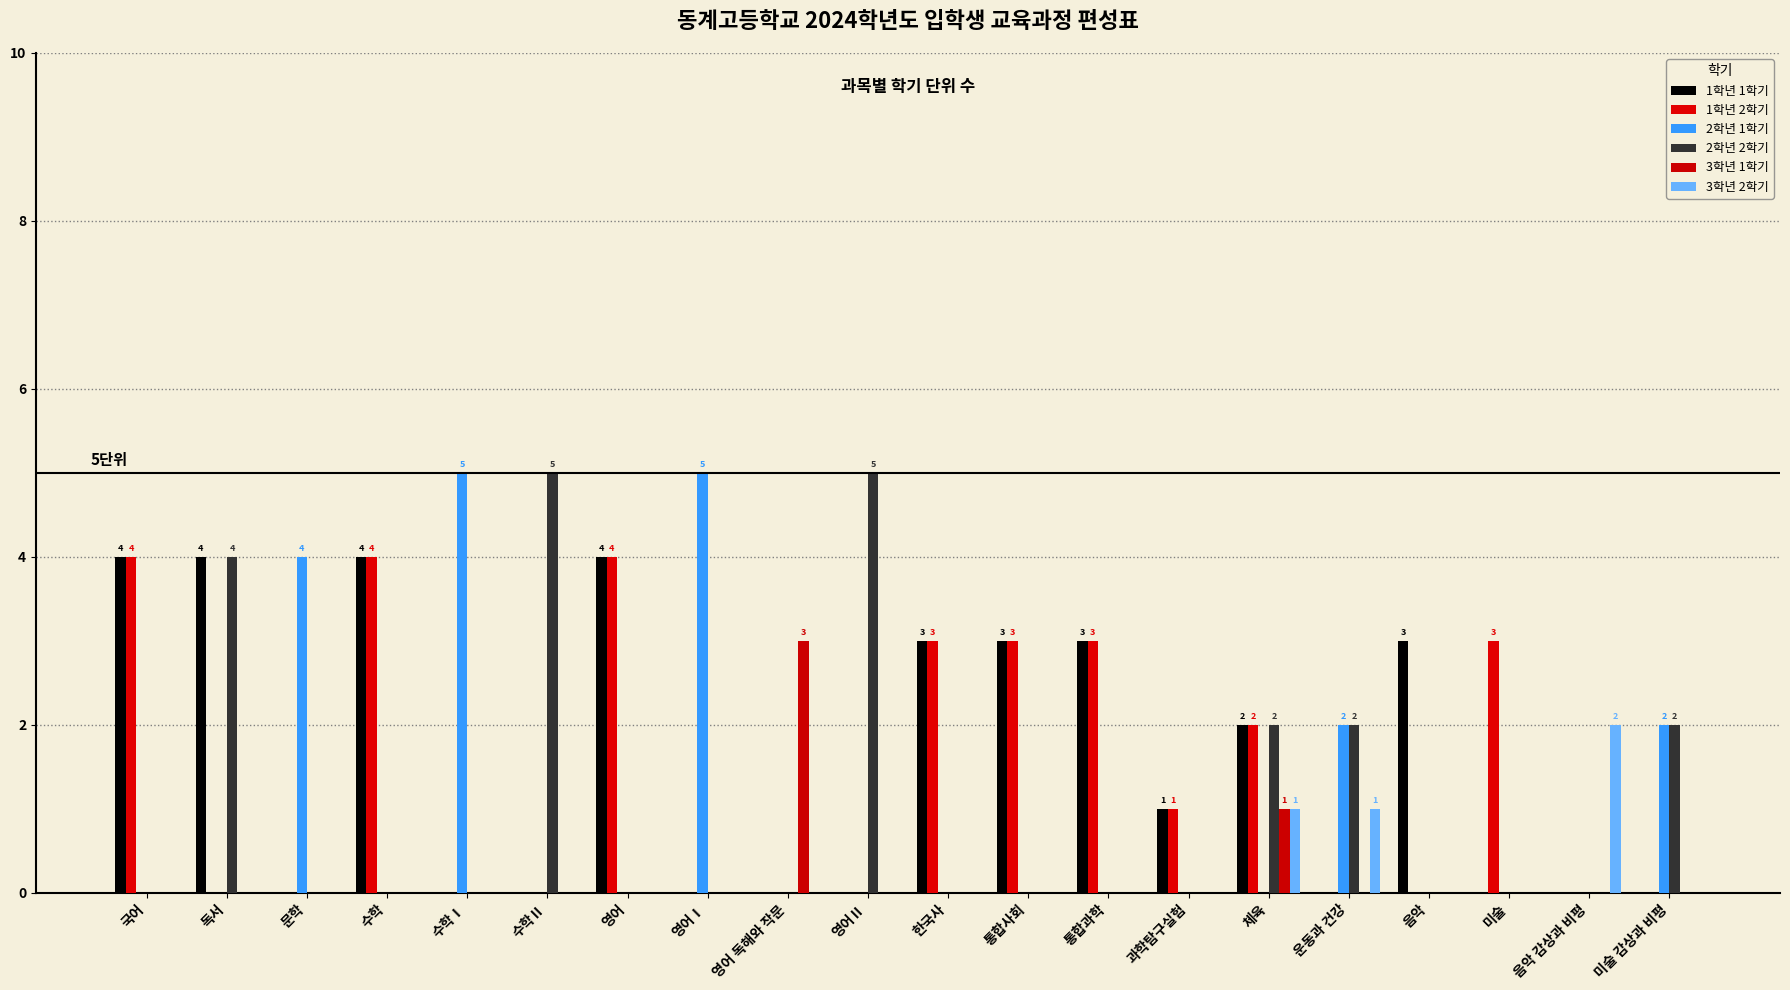

Are the bars grouped side by side (vs. stacked)?

Yes